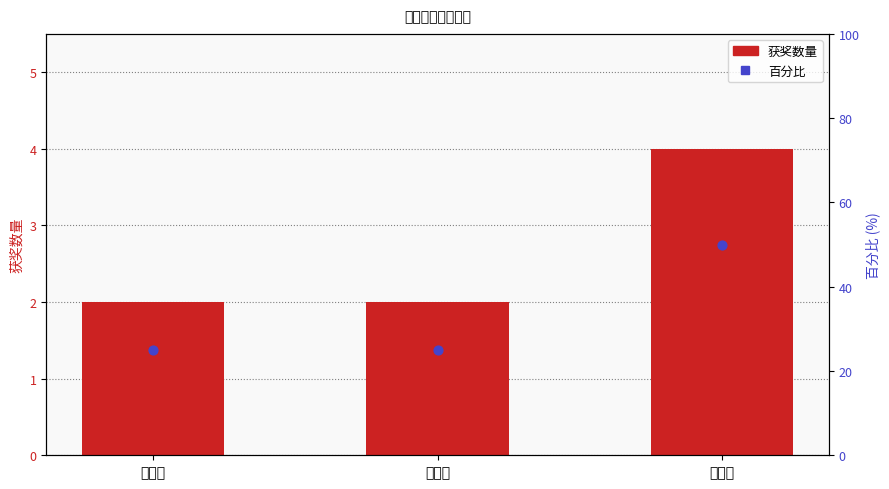

Which series contains the lowest Y value?

获奖数量